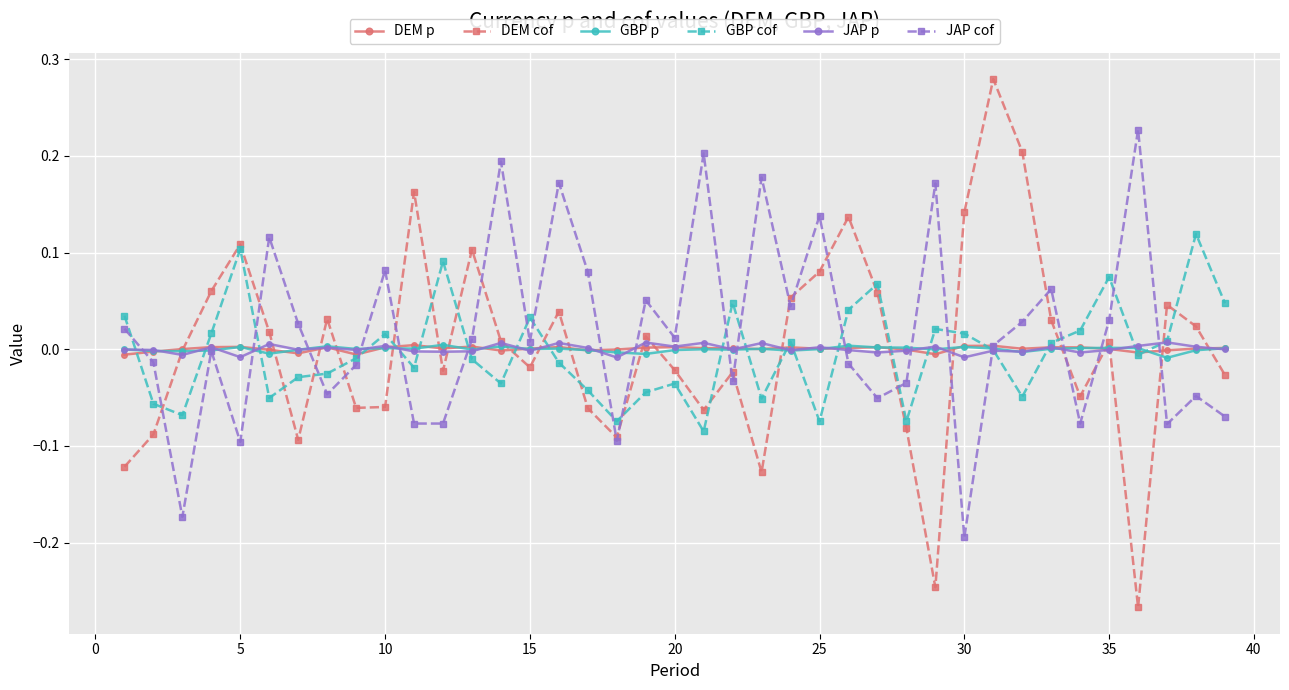

How many interior local peaks does the DEM cof series have?

11